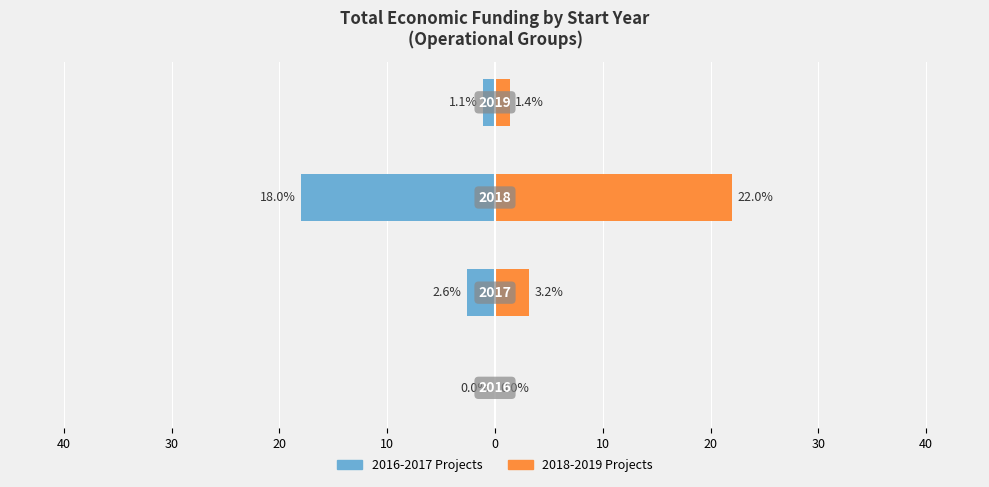

Between 40 and 30, which series saw the biggest shift?

2018-2019 Projects